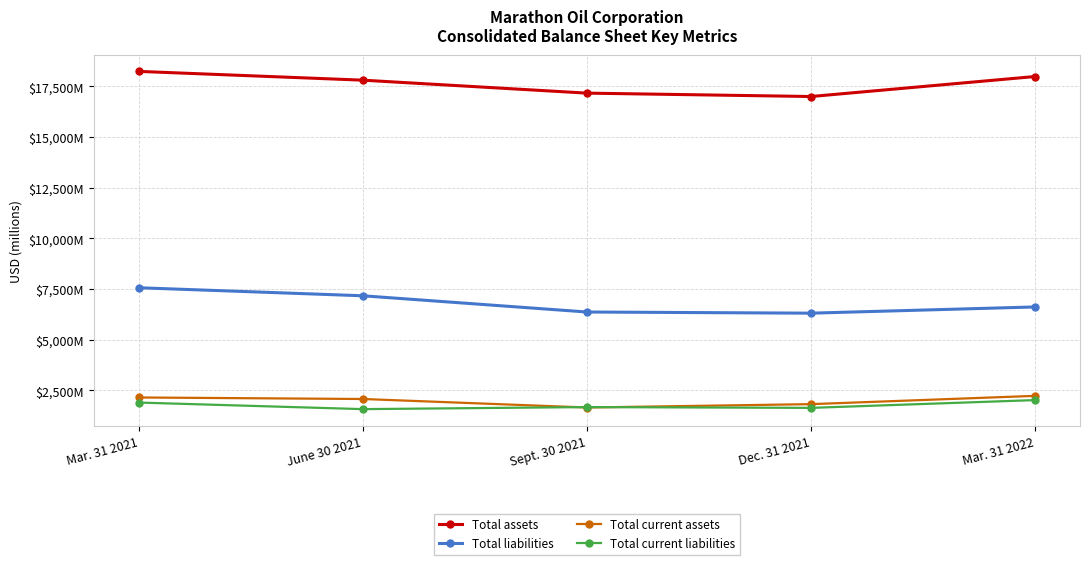

What are all the series names shown in the legend?

Total assets, Total liabilities, Total current assets, Total current liabilities